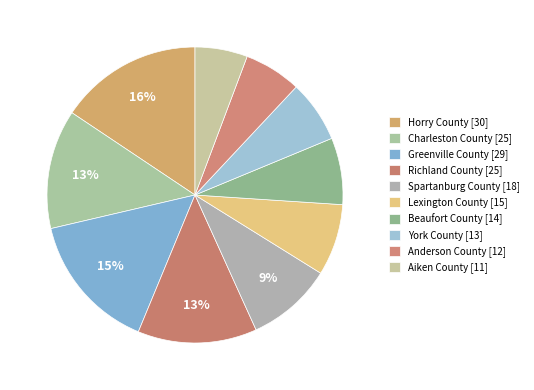

What is the change in value from Horry County to Beaufort County?

-16